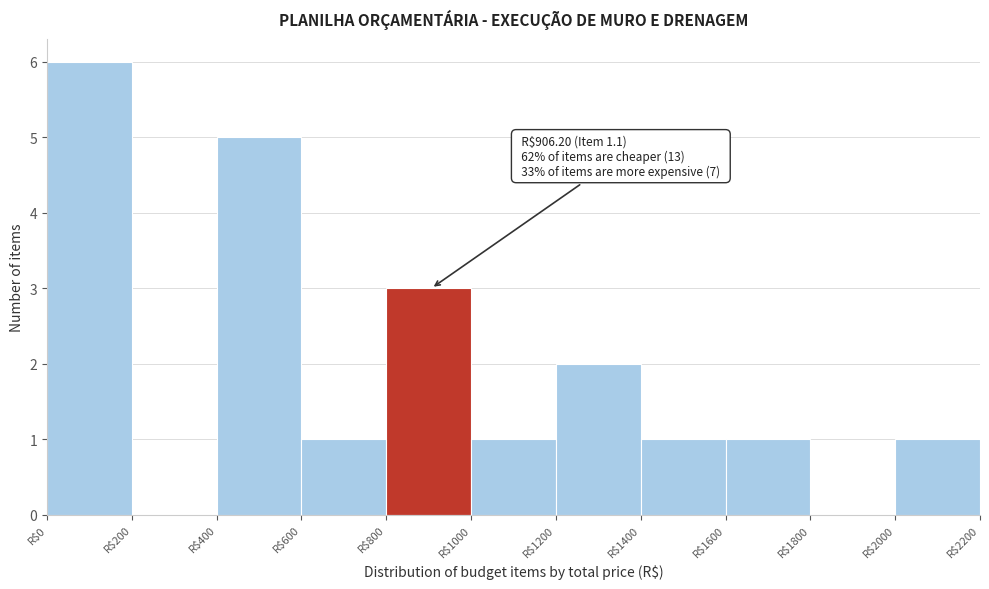

Which range on the x-axis has the tallest bar?

0 to 200